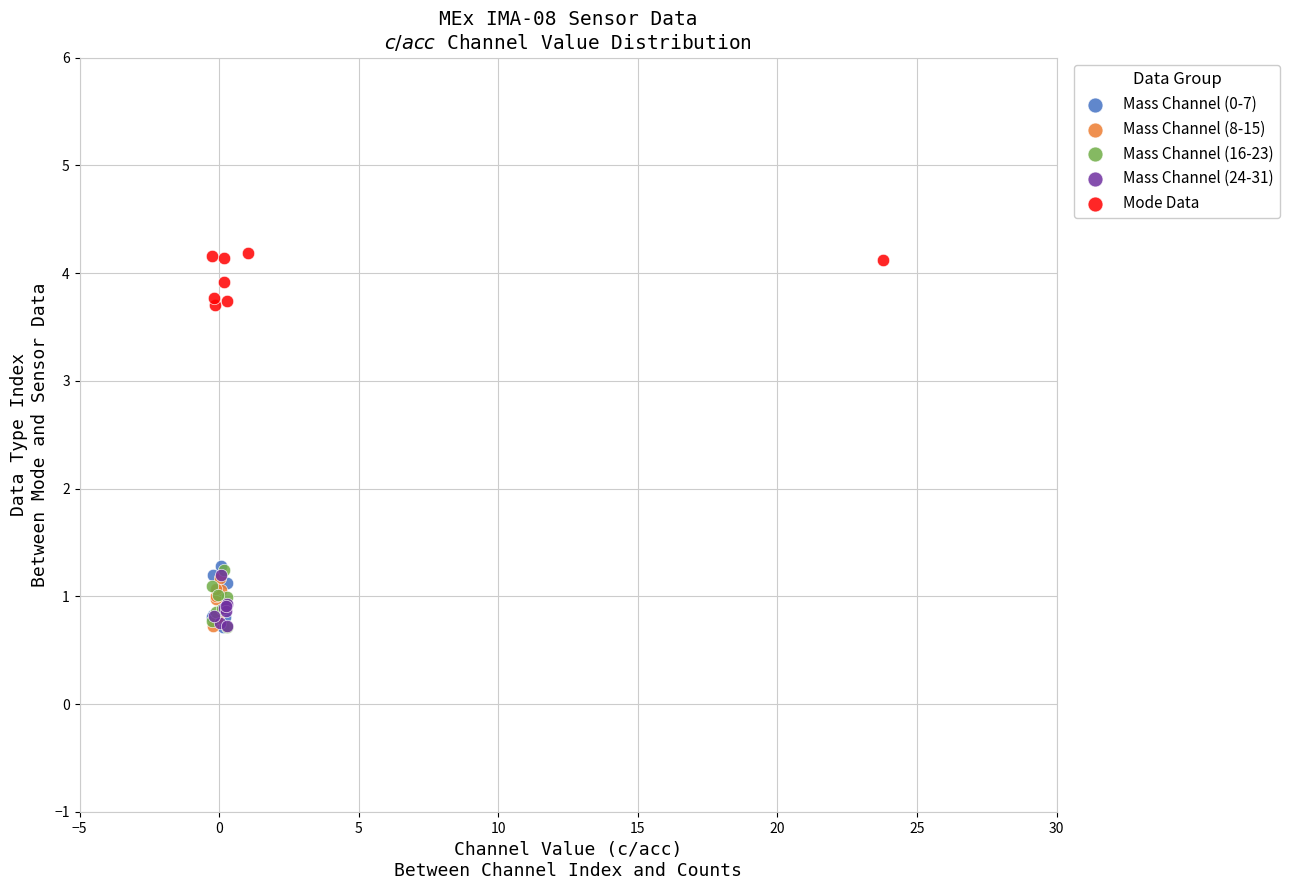

Which series contains the highest Y value?

Mode Data